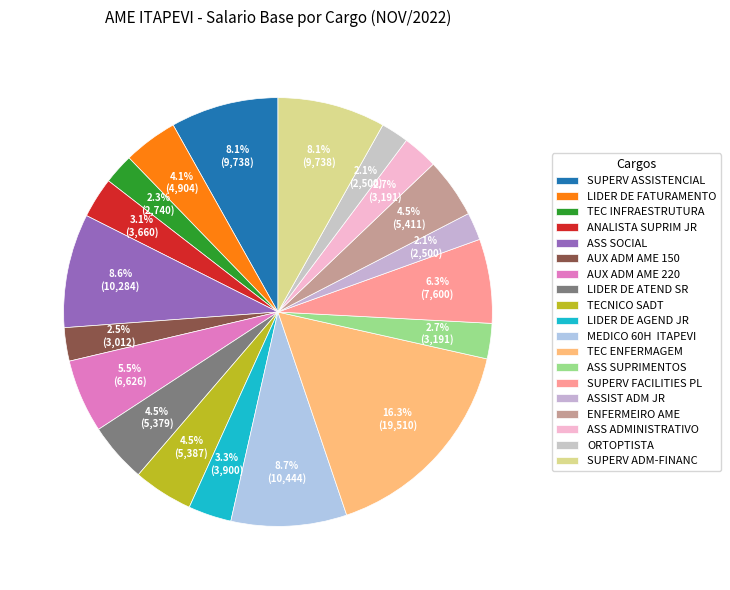

Rank the categories by value from lowest to highest.

ASSIST ADM JR, ORTOPTISTA, TEC INFRAESTRUTURA, AUX ADM AME 150, ASS SUPRIMENTOS, ASS ADMINISTRATIVO, ANALISTA SUPRIM JR, LIDER DE AGEND JR, LIDER DE FATURAMENTO, LIDER DE ATEND SR, TECNICO SADT, ENFERMEIRO AME, AUX ADM AME 220, SUPERV FACILITIES PL, SUPERV ASSISTENCIAL, SUPERV ADM-FINANC, ASS SOCIAL, MEDICO 60H  ITAPEVI, TEC ENFERMAGEM